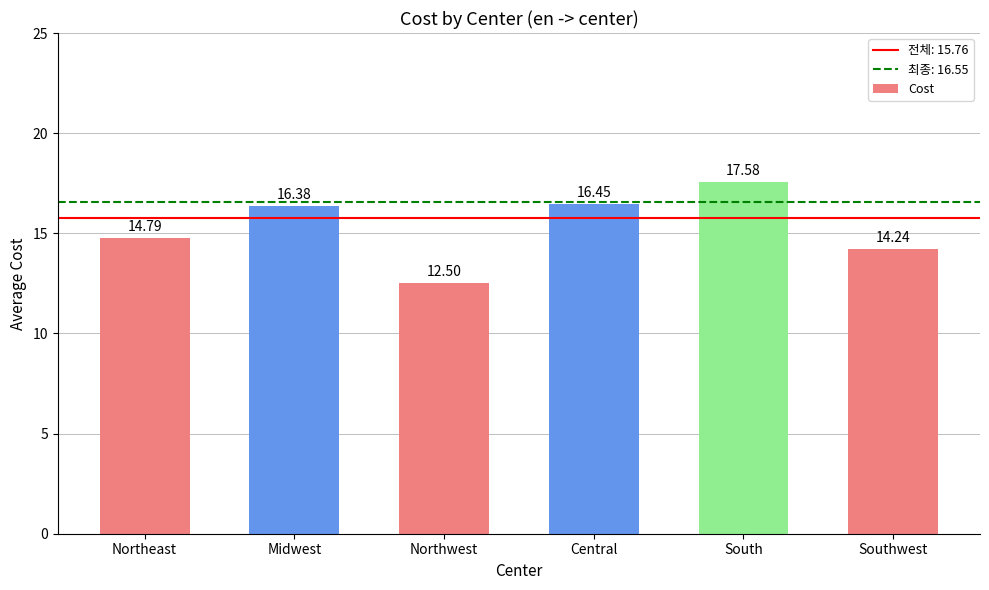

What is the change in value from Northeast to Central?

+1.7